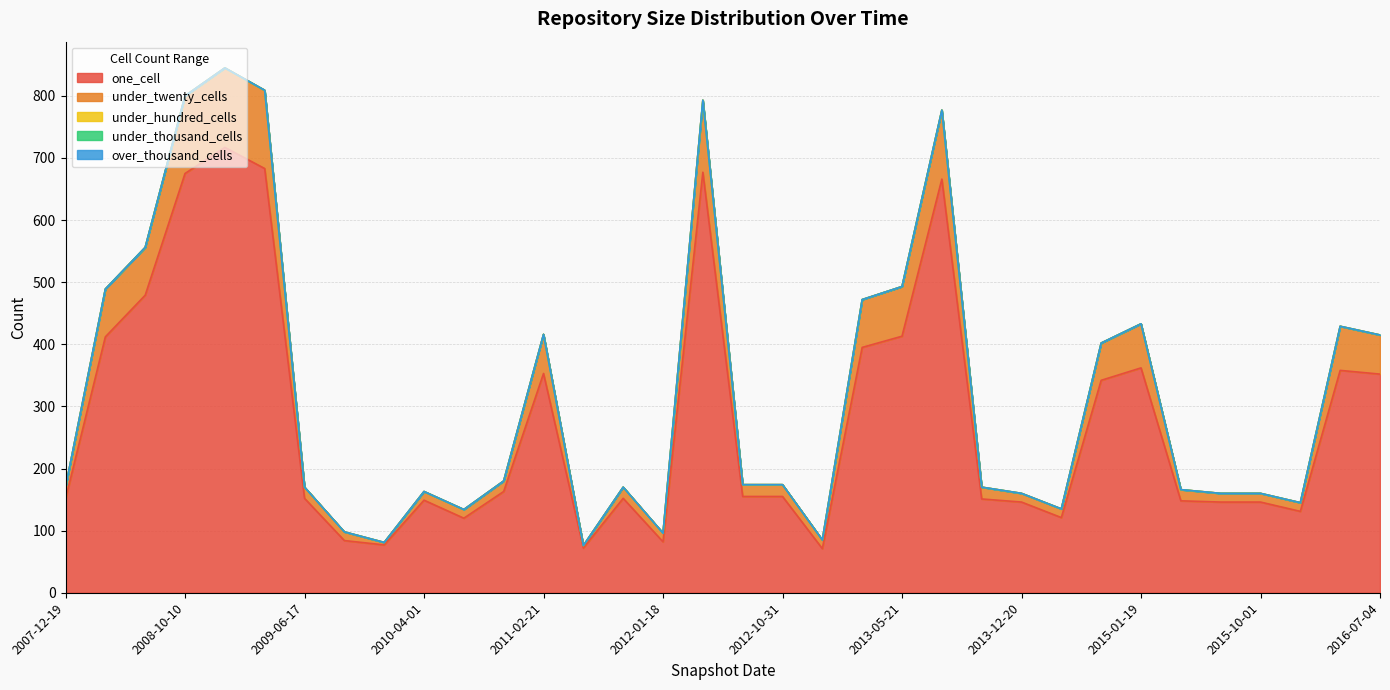

Reading left to right, transcribe all the data shown in this chart.

one_cell: 2007-12-19=151	2008-04-01=412	2008-06-27=479	2008-10-10=675	2008-12-17=717	2009-04-06=683	2009-06-17=152	2009-09-25=84	2009-12-16=77	2010-04-01=149	2010-07-26=120	2010-11-17=163	2011-02-21=353	2011-06-10=72	2011-09-05=152	2012-01-18=82	2012-03-26=677	2012-07-13=155	2012-10-31=155	2012-12-11=71	2013-02-20=395	2013-05-21=413	2013-07-09=666	2013-09-10=151	2013-12-20=146	2014-03-28=121	2014-09-08=342	2015-01-19=362	2015-04-09=148	2015-07-03=146	2015-10-01=146	2016-01-04=131	2016-04-05=358	2016-07-04=352
under_twenty_cells: 2007-12-19=19	2008-04-01=77	2008-06-27=77	2008-10-10=125	2008-12-17=128	2009-04-06=126	2009-06-17=18	2009-09-25=14	2009-12-16=4	2010-04-01=14	2010-07-26=14	2010-11-17=17	2011-02-21=63	2011-06-10=4	2011-09-05=18	2012-01-18=14	2012-03-26=116	2012-07-13=19	2012-10-31=19	2012-12-11=14	2013-02-20=77	2013-05-21=80	2013-07-09=111	2013-09-10=19	2013-12-20=14	2014-03-28=14	2014-09-08=60	2015-01-19=71	2015-04-09=18	2015-07-03=14	2015-10-01=14	2016-01-04=14	2016-04-05=71	2016-07-04=63
under_hundred_cells: 2007-12-19=0	2008-04-01=0	2008-06-27=0	2008-10-10=0	2008-12-17=0	2009-04-06=0	2009-06-17=0	2009-09-25=0	2009-12-16=0	2010-04-01=0	2010-07-26=0	2010-11-17=0	2011-02-21=0	2011-06-10=0	2011-09-05=0	2012-01-18=0	2012-03-26=0	2012-07-13=0	2012-10-31=0	2012-12-11=0	2013-02-20=0	2013-05-21=0	2013-07-09=0	2013-09-10=0	2013-12-20=0	2014-03-28=0	2014-09-08=0	2015-01-19=0	2015-04-09=0	2015-07-03=0	2015-10-01=0	2016-01-04=0	2016-04-05=0	2016-07-04=0
under_thousand_cells: 2007-12-19=0	2008-04-01=0	2008-06-27=0	2008-10-10=0	2008-12-17=0	2009-04-06=0	2009-06-17=0	2009-09-25=0	2009-12-16=0	2010-04-01=0	2010-07-26=0	2010-11-17=0	2011-02-21=0	2011-06-10=0	2011-09-05=0	2012-01-18=0	2012-03-26=0	2012-07-13=0	2012-10-31=0	2012-12-11=0	2013-02-20=0	2013-05-21=0	2013-07-09=0	2013-09-10=0	2013-12-20=0	2014-03-28=0	2014-09-08=0	2015-01-19=0	2015-04-09=0	2015-07-03=0	2015-10-01=0	2016-01-04=0	2016-04-05=0	2016-07-04=0
over_thousand_cells: 2007-12-19=0	2008-04-01=0	2008-06-27=0	2008-10-10=0	2008-12-17=0	2009-04-06=0	2009-06-17=0	2009-09-25=0	2009-12-16=0	2010-04-01=0	2010-07-26=0	2010-11-17=0	2011-02-21=0	2011-06-10=0	2011-09-05=0	2012-01-18=0	2012-03-26=0	2012-07-13=0	2012-10-31=0	2012-12-11=0	2013-02-20=0	2013-05-21=0	2013-07-09=0	2013-09-10=0	2013-12-20=0	2014-03-28=0	2014-09-08=0	2015-01-19=0	2015-04-09=0	2015-07-03=0	2015-10-01=0	2016-01-04=0	2016-04-05=0	2016-07-04=0